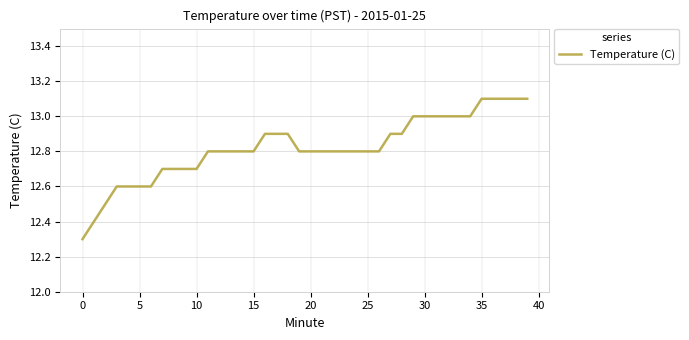

What is the smallest value displayed?

12.3